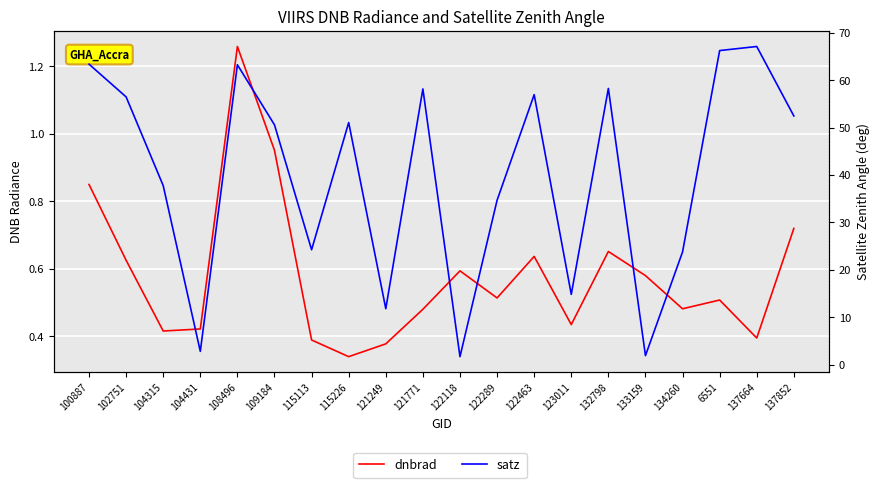

True or false: dnbrad and satz cross at least once.

False